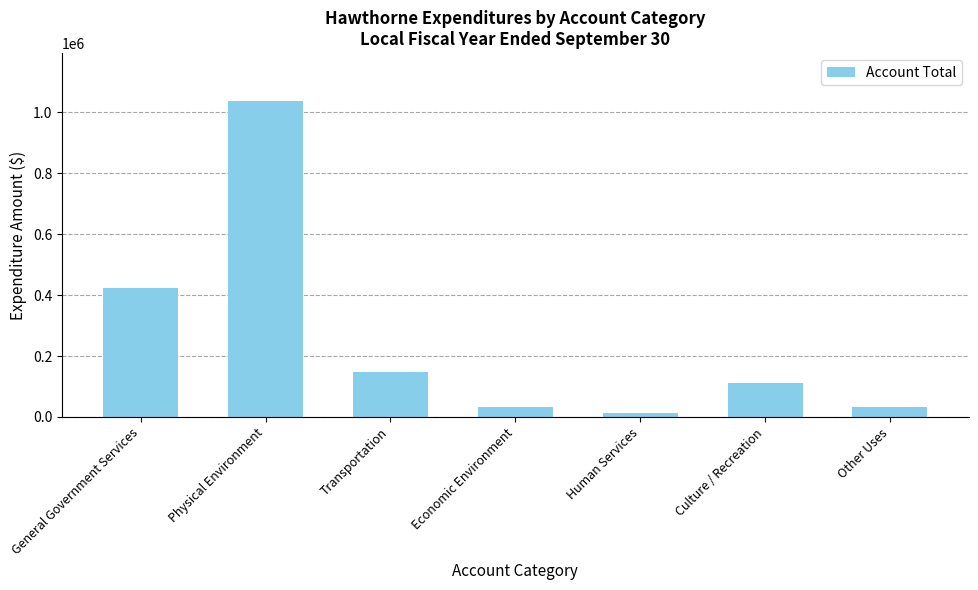

The value at Transportation is 60221. True or false?

False